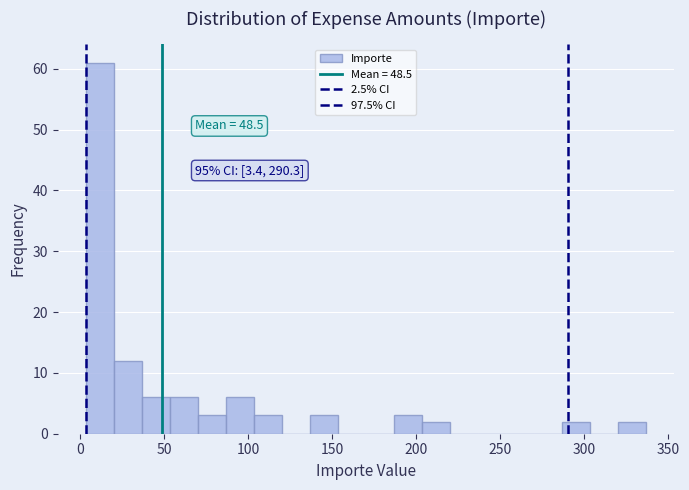

Around what value on the x-axis is the tallest bar? Give the approximate position of its centre, as read against the axis.

10